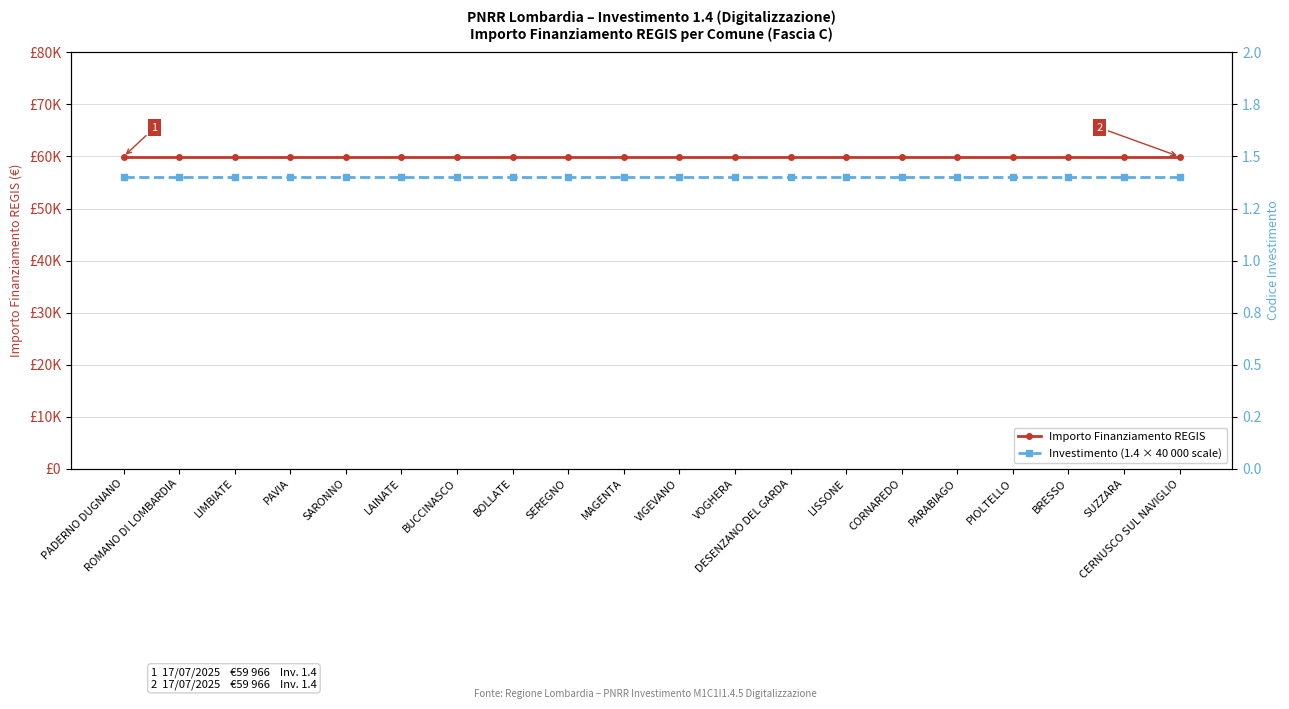

True or false: Investimento (1.4 × 40 000 scale) and Importo Finanziamento REGIS intersect in this chart.

False